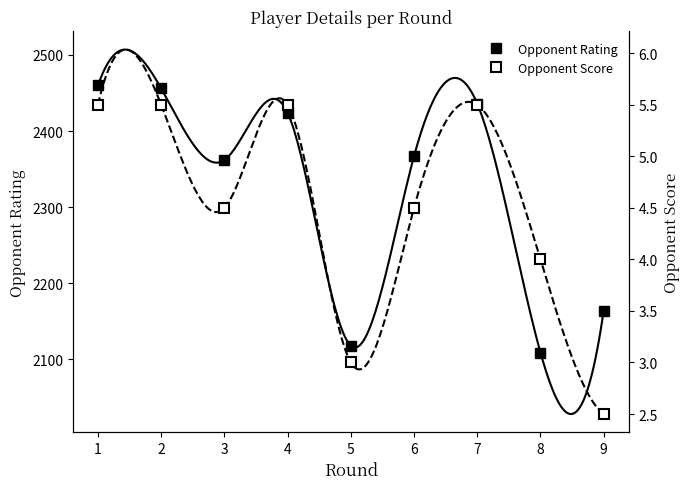

At which category is the sum across all series the highest?

1